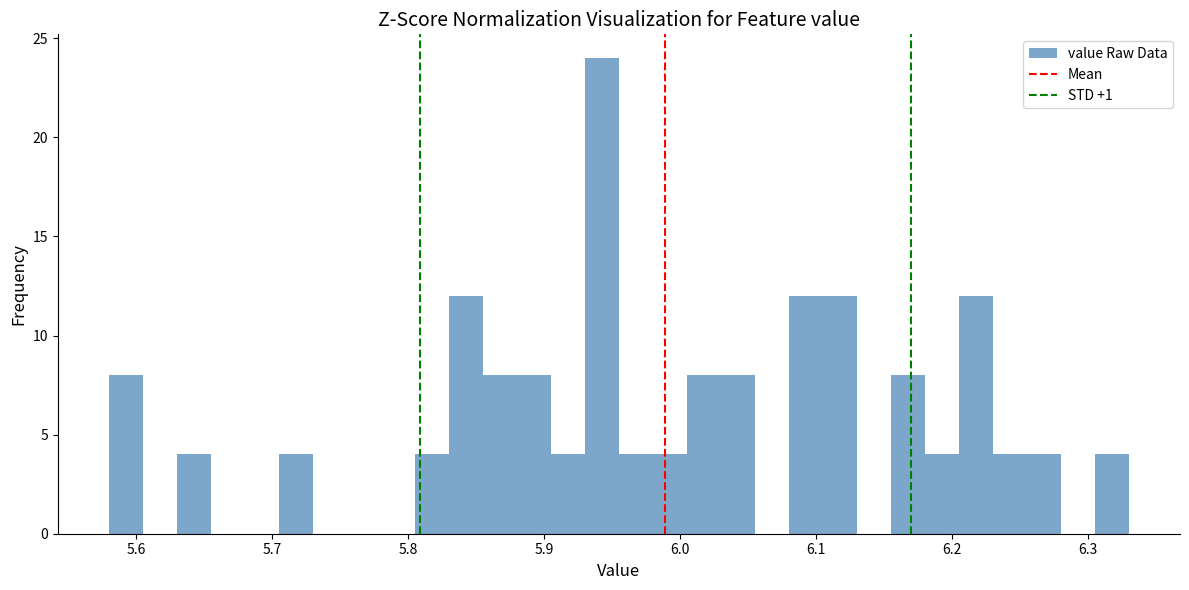

Around what value on the x-axis is the tallest bar? Give the approximate position of its centre, as read against the axis.

5.94